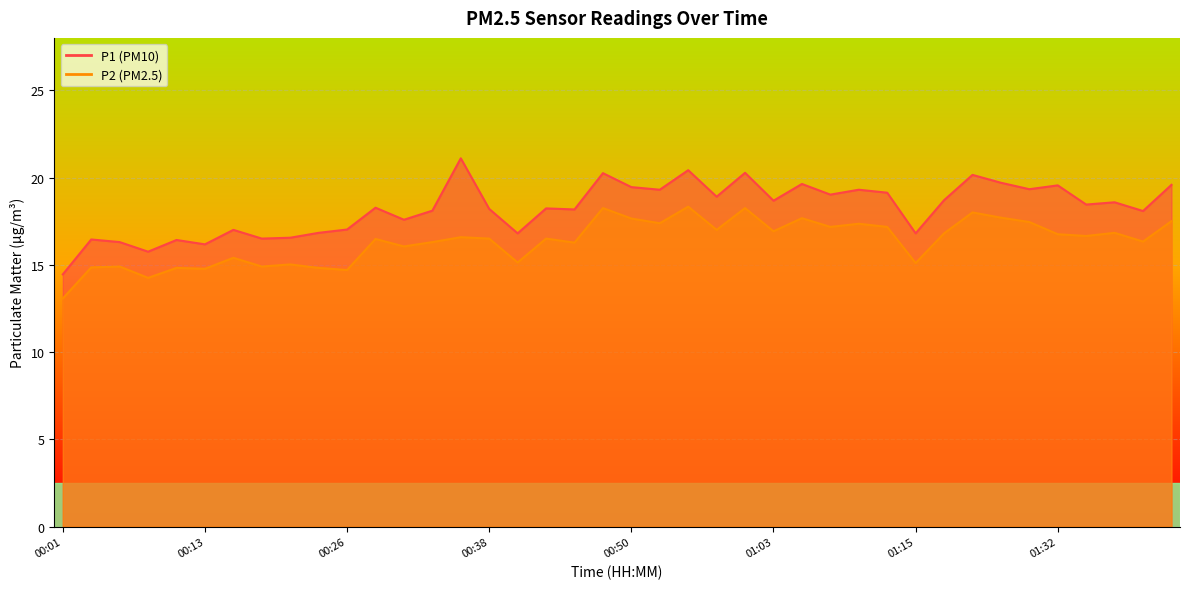

Rank the series by their maximum value, from lowest to highest.

P2, P1